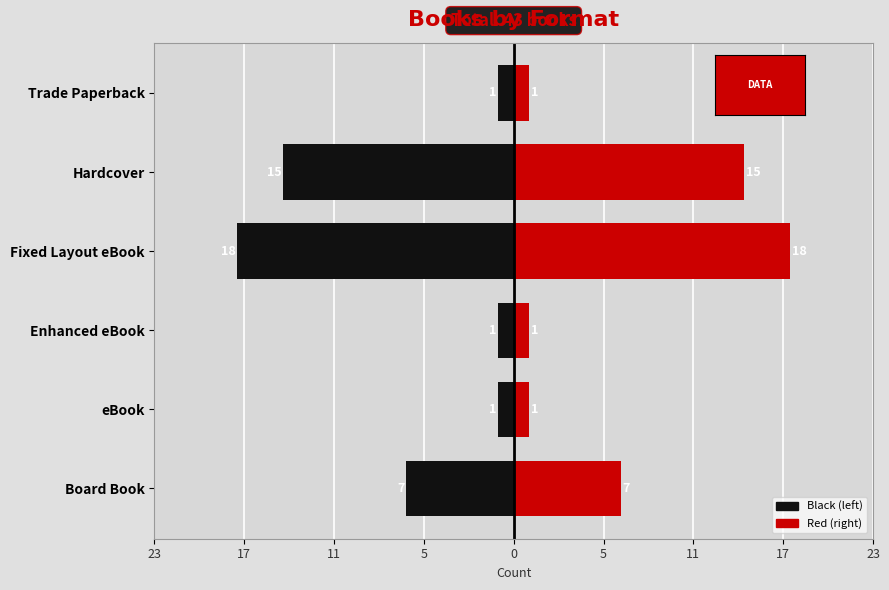

What is the maximum value for Count (left)?

-1